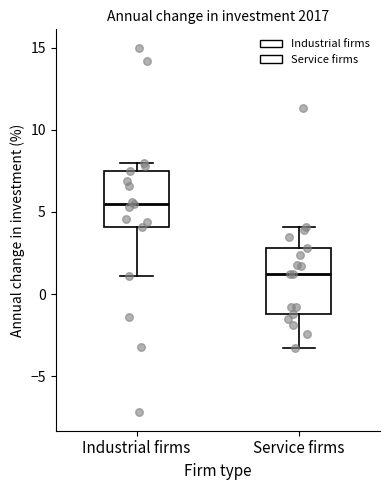

Which box's median line is the lowest?

Service firms